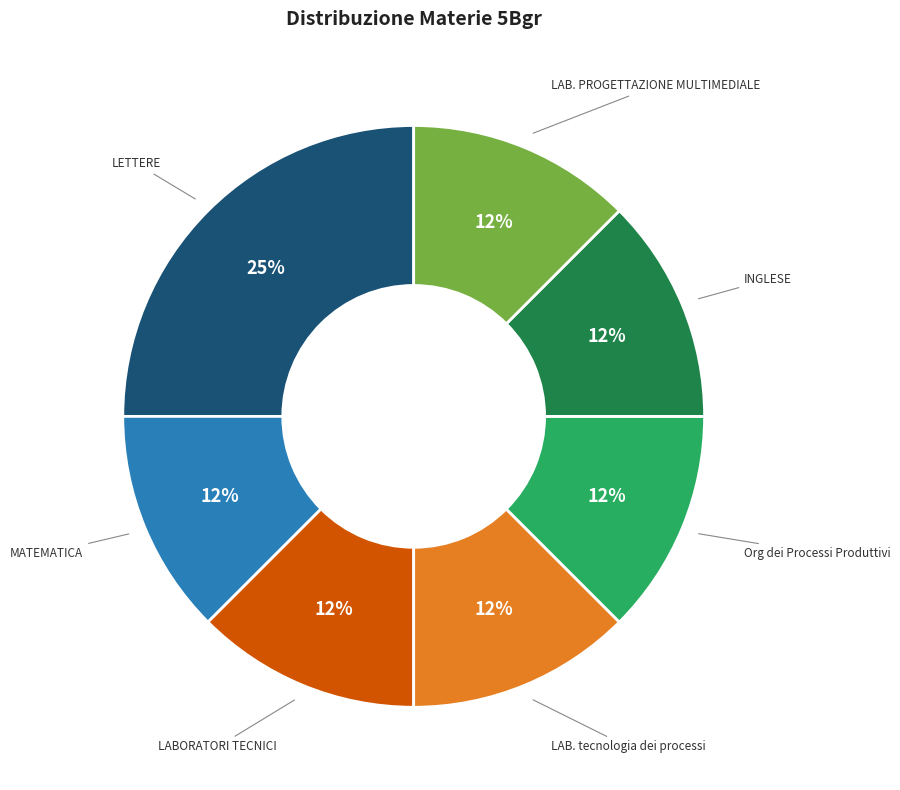

To the nearest percent, what is the average slice percentage?

14%